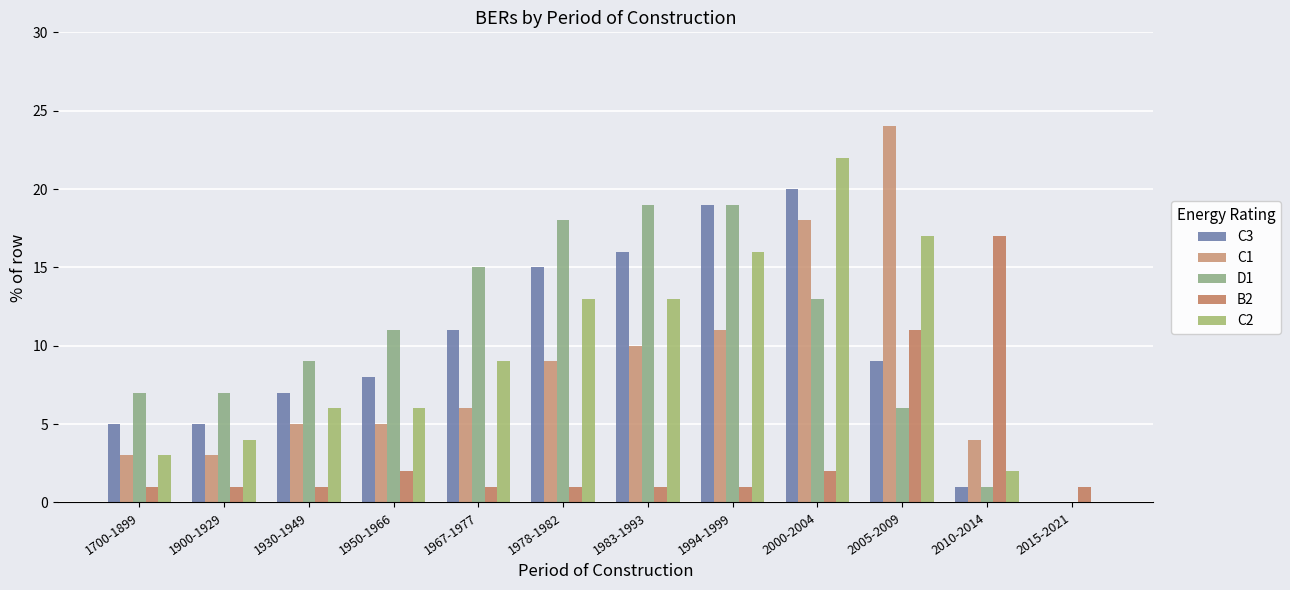

Count the number of data series in this chart.

5